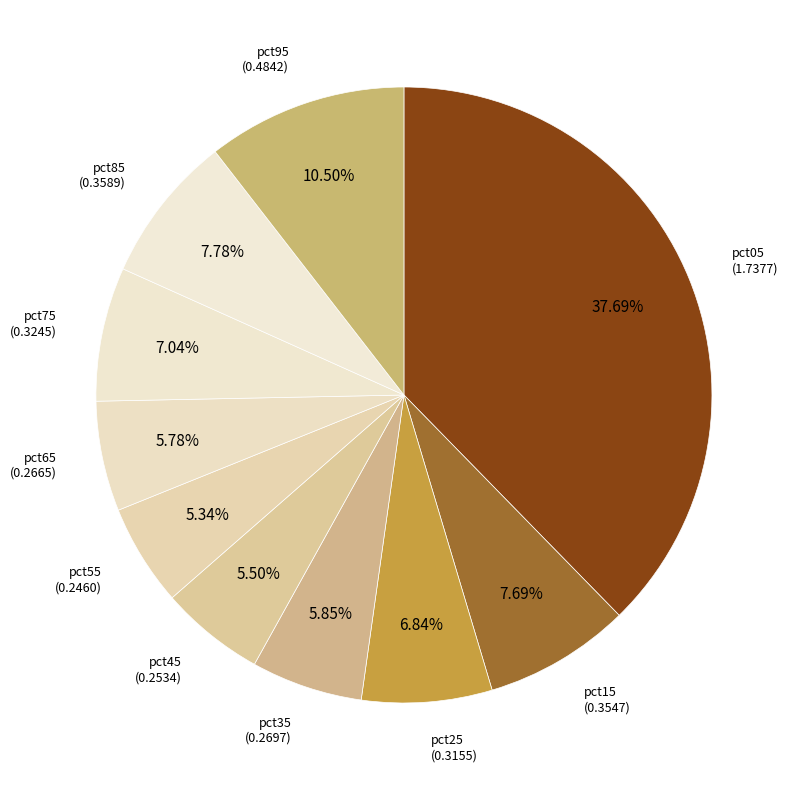

Does any single category account for the majority?

No